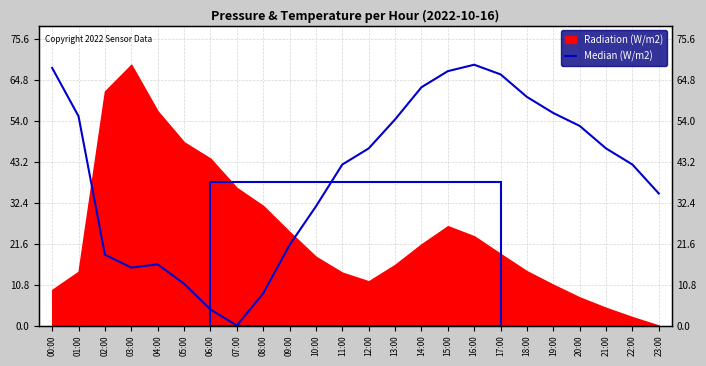

Reading left to right, extract all data points from this chart.

00:00=67.9	01:00=55.2	02:00=18.7	03:00=15.3	04:00=16.1	05:00=11.0	06:00=4.2	07:00=0.0	08:00=8.5	09:00=21.2	10:00=31.4	11:00=42.4	12:00=46.7	13:00=54.3	14:00=62.8	15:00=67.1	16:00=68.8	17:00=66.2	18:00=60.3	19:00=56.0	20:00=52.6	21:00=46.7	22:00=42.4	23:00=34.8